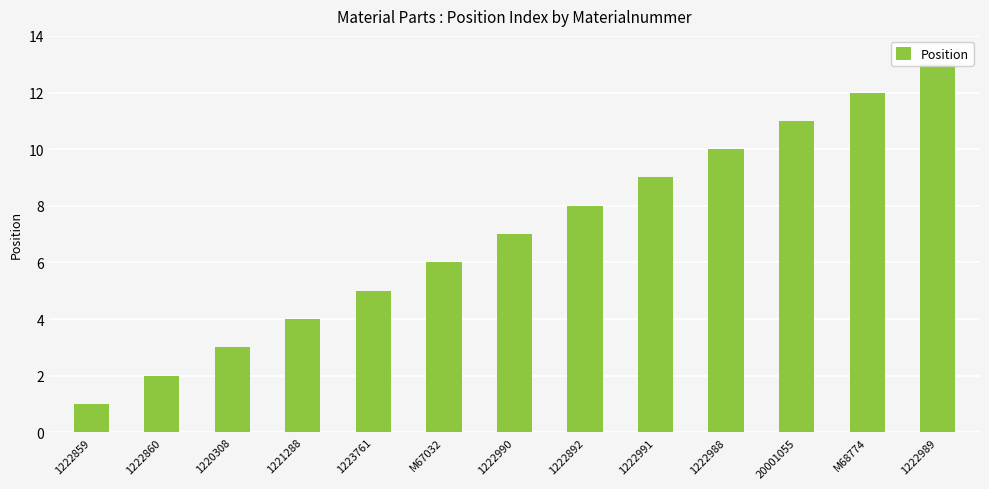

List the labels in order of value, smallest first.

1222859, 1222860, 1220308, 1221288, 1223761, M67032, 1222990, 1222892, 1222991, 1222988, 20001055, M68774, 1222989